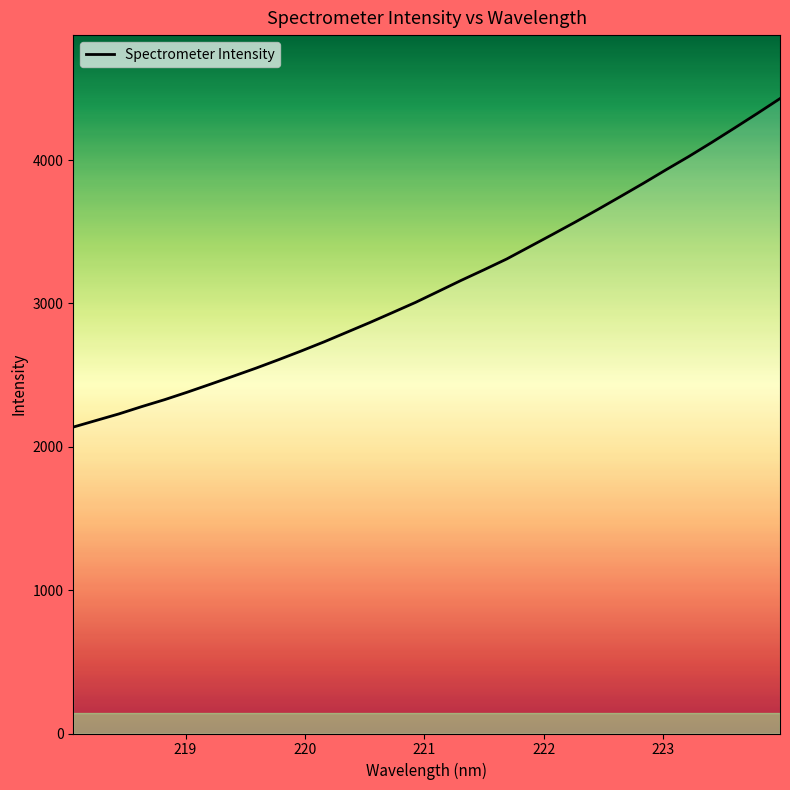

What is the greatest value displayed?

4428.4